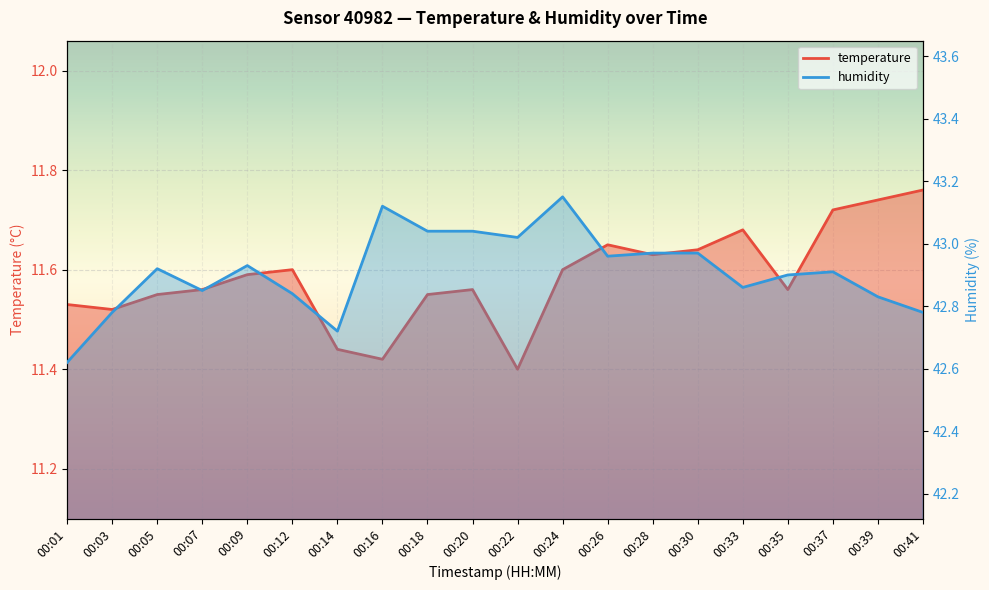

List the series in order of their peak value, lowest first.

temperature, humidity